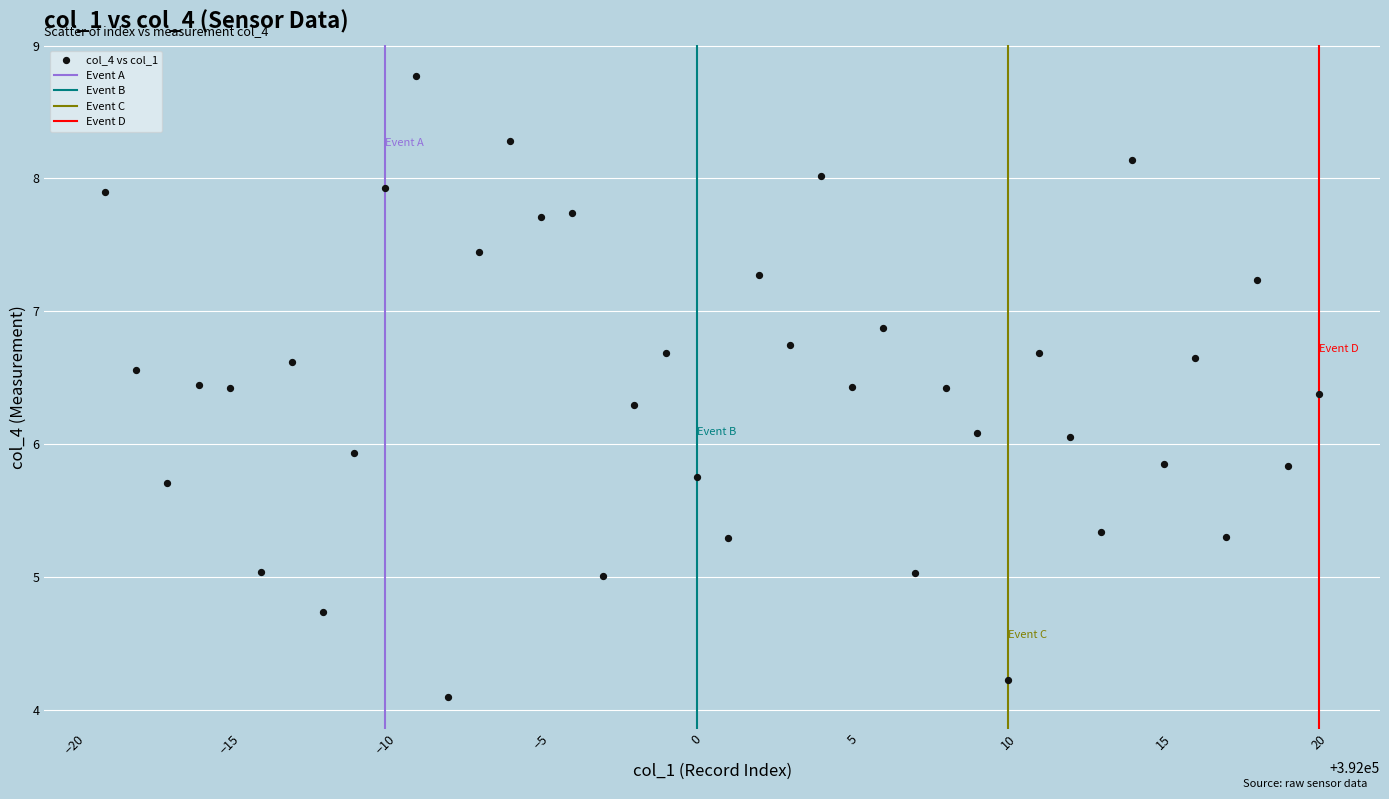

What is the range of X values (max minus min)?

39.0